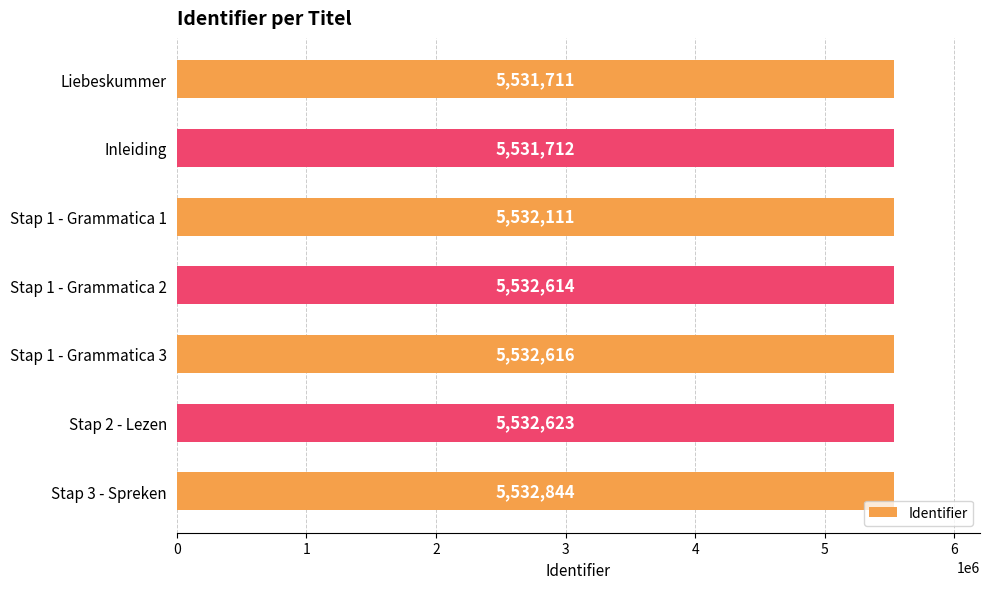

What is the difference between the maximum and second lowest values?

1132